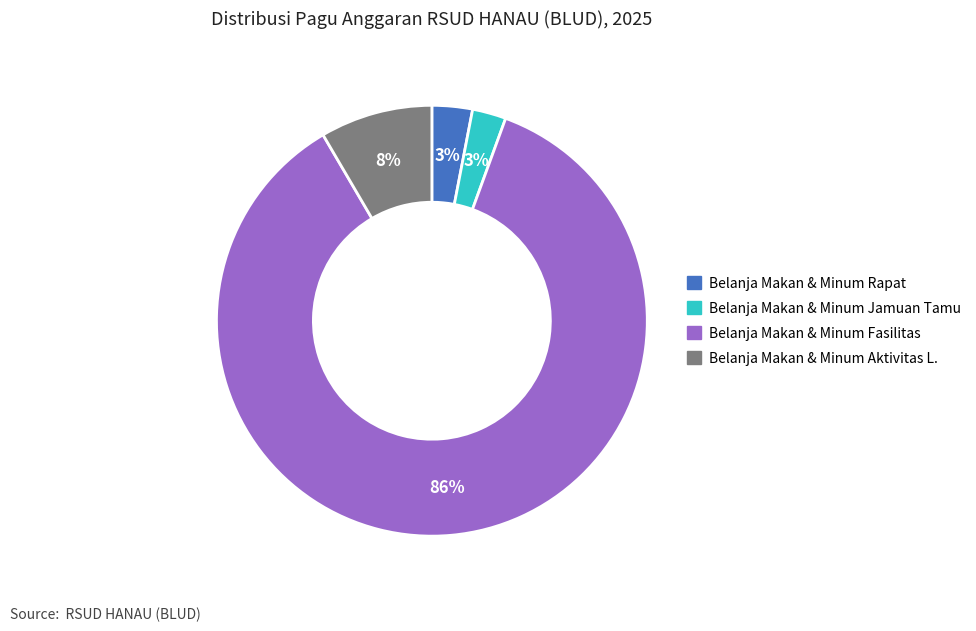

Is there a majority slice in this chart?

Yes